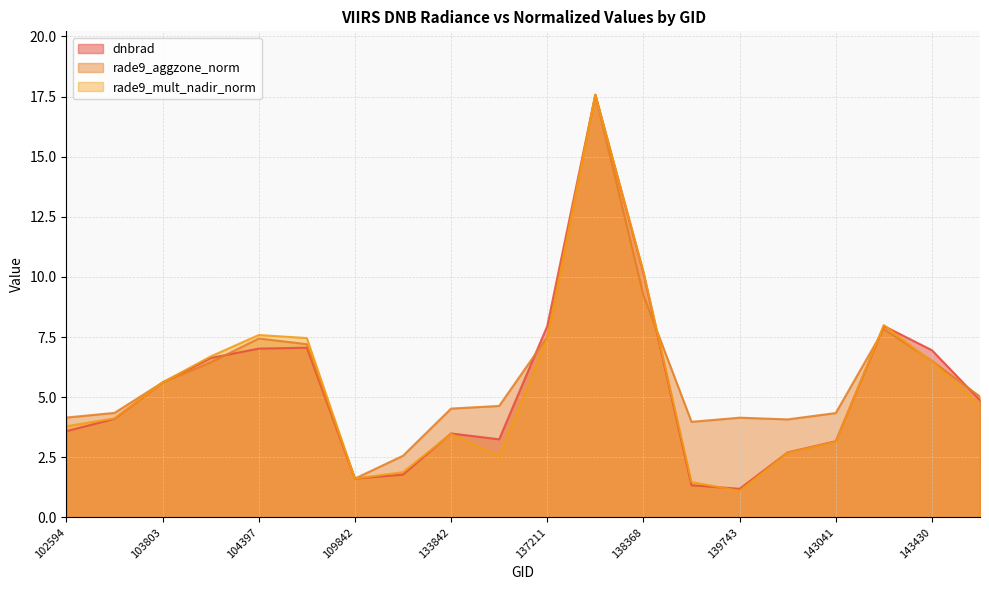

At which label does rade9_aggzone_norm first exceed 5?

103803